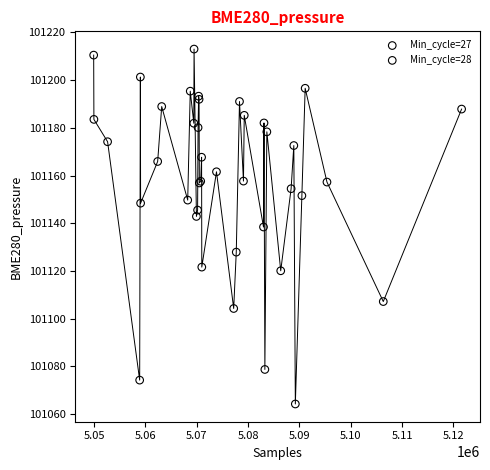

What are all the series names shown in the legend?

Min_cycle=27, Min_cycle=28